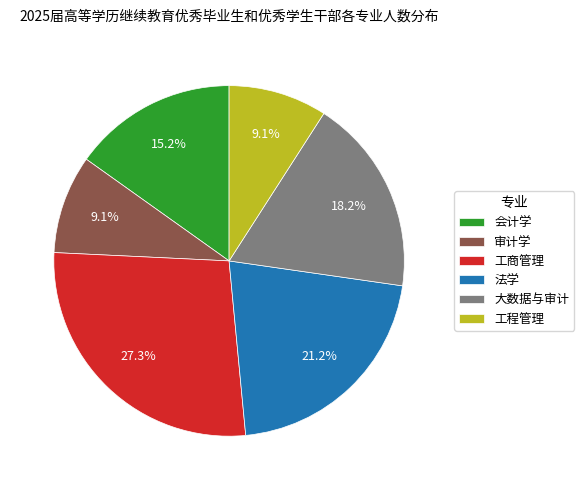

True or false: 会计学 accounts for 15% of the total.

True